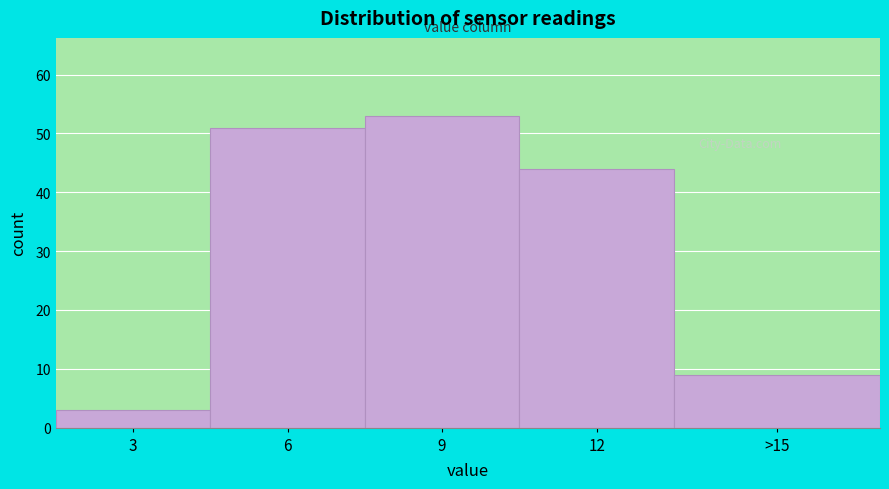

Reading left to right, what are all the values shown in this chart?

3	51	53	44	9